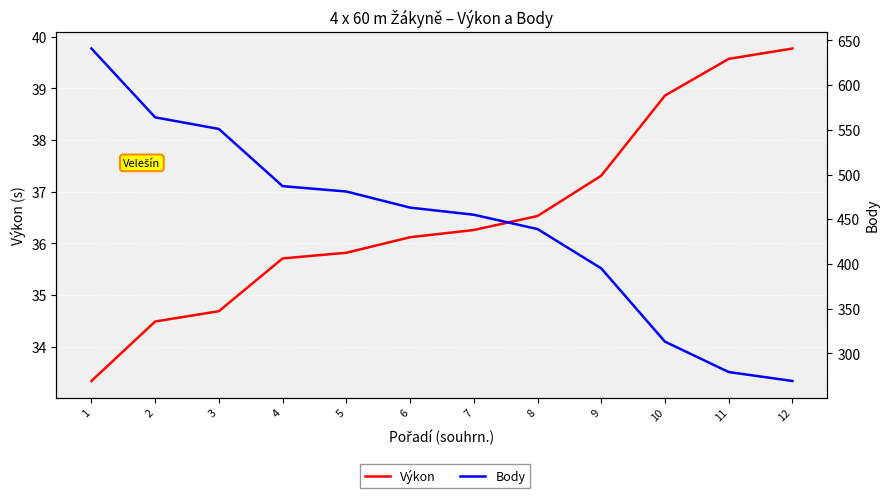

How many data points in Výkon are less than 36?

5